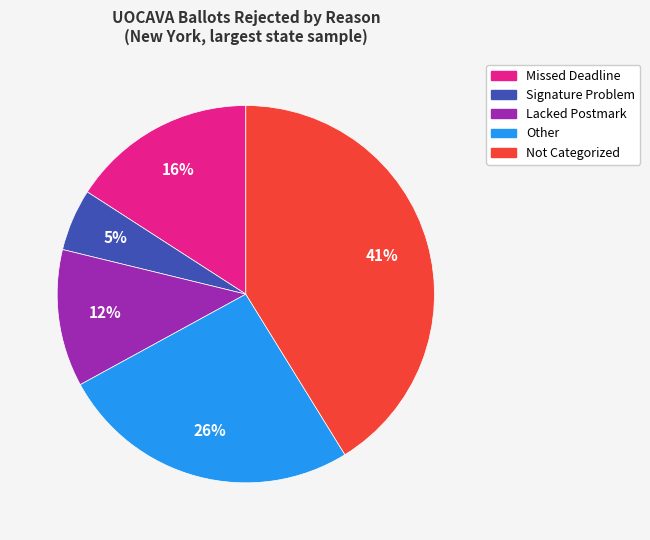

To the nearest percent, what is the difference between the largest and smallest slice percentages?

36%